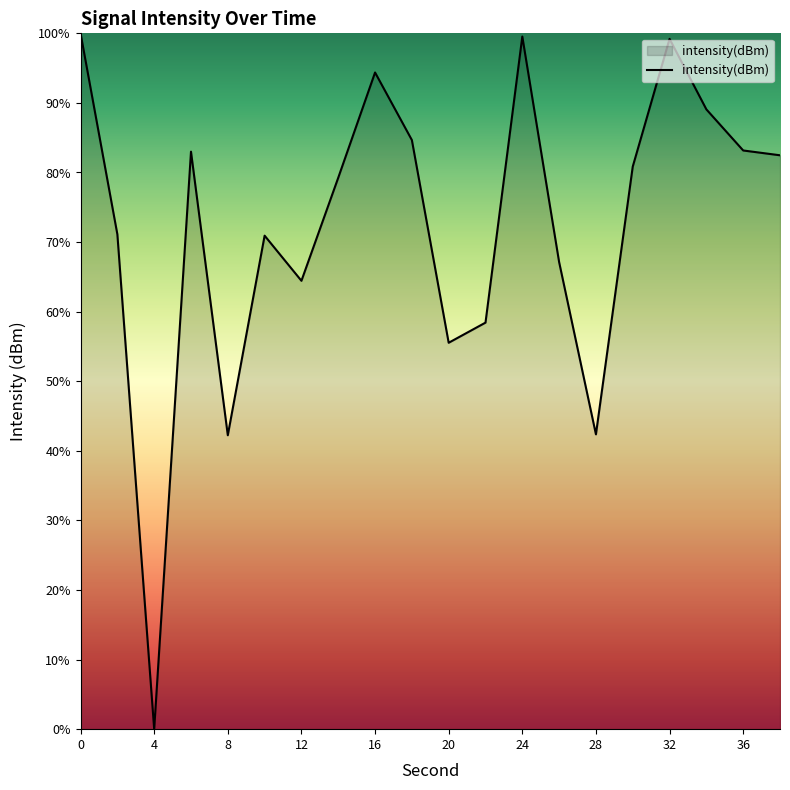

True or false: the data has more than 1 interior local peaks.

True